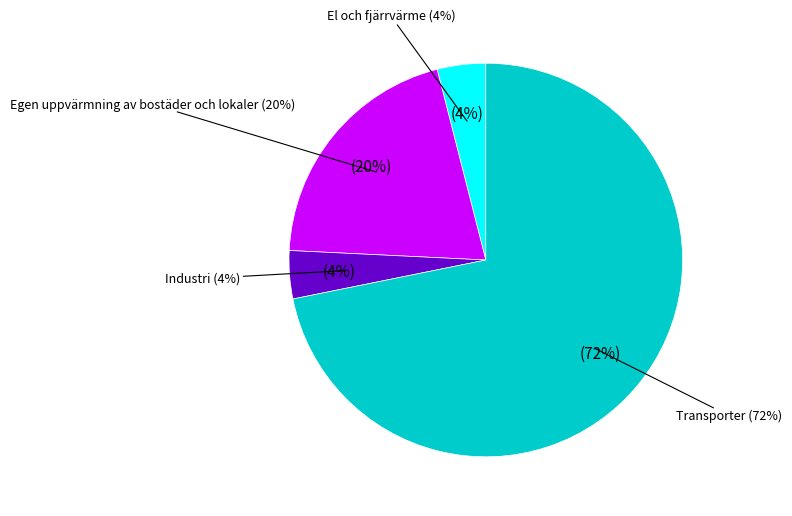

To the nearest percent, what is the average slice percentage?

25%